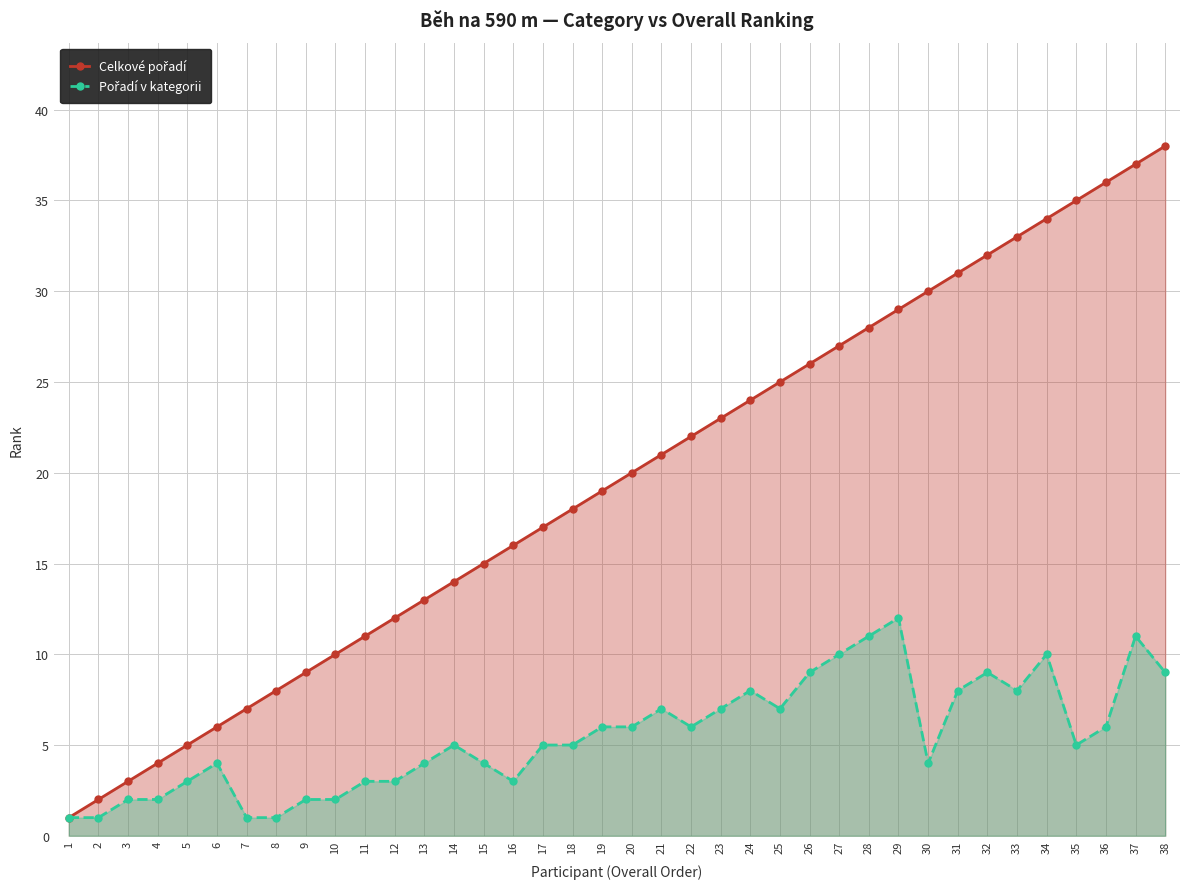

How many values in the Pořadí v kategorii series exceed 5?

18